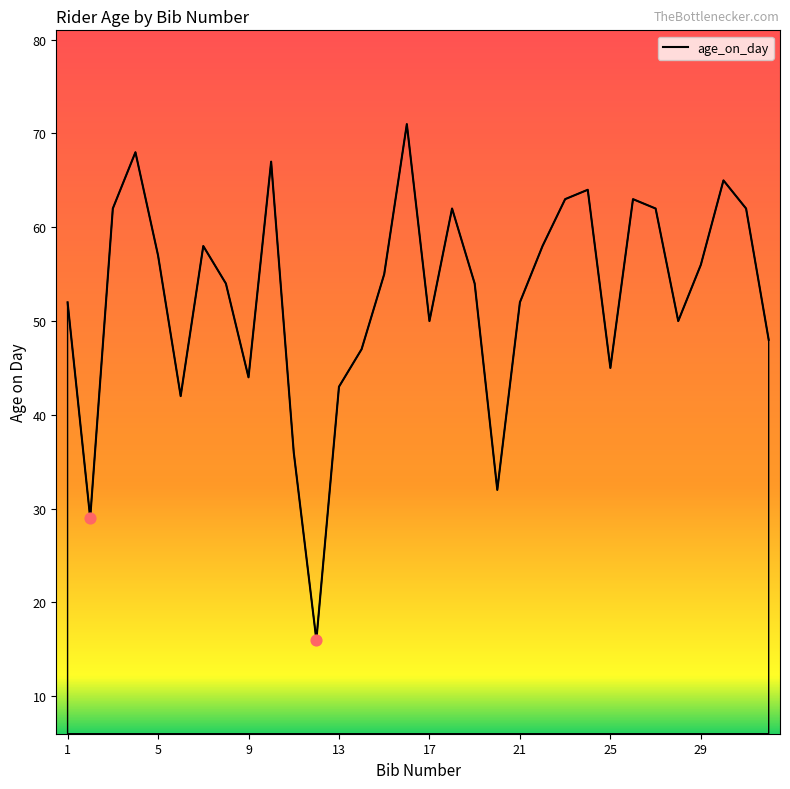

What is the difference between the maximum and minimum values?

55